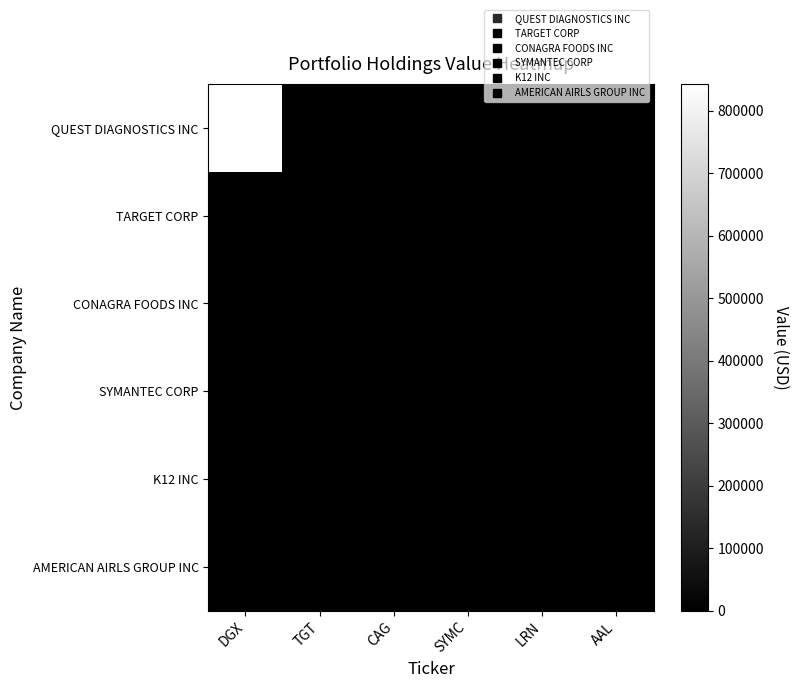

True or false: K12 INC has a value of 0 at LRN.

True